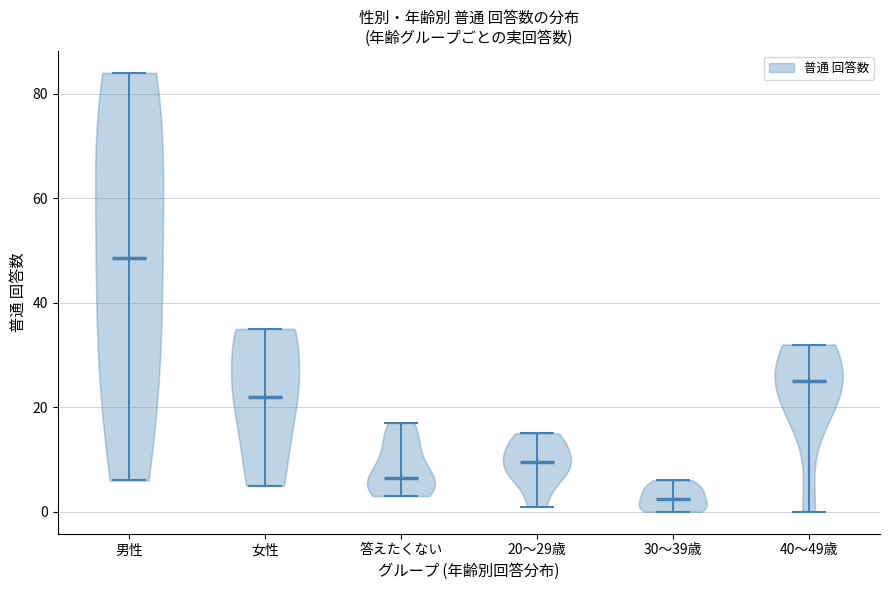

Reading left to right, read every violin against the y-axis: where its median line is, and the lowest and highest points it reaches. The values are not printed on the chart, so give them approximately, as read against the axis.

男性: median line 48, lowest point 6, highest point 84
女性: median line 22, lowest point 6, highest point 36
答えたくない: median line 6, lowest point 4, highest point 18
20～29歳: median line 10, lowest point 2, highest point 16
30～39歳: median line 2, lowest point 0, highest point 6
40～49歳: median line 26, lowest point 0, highest point 32